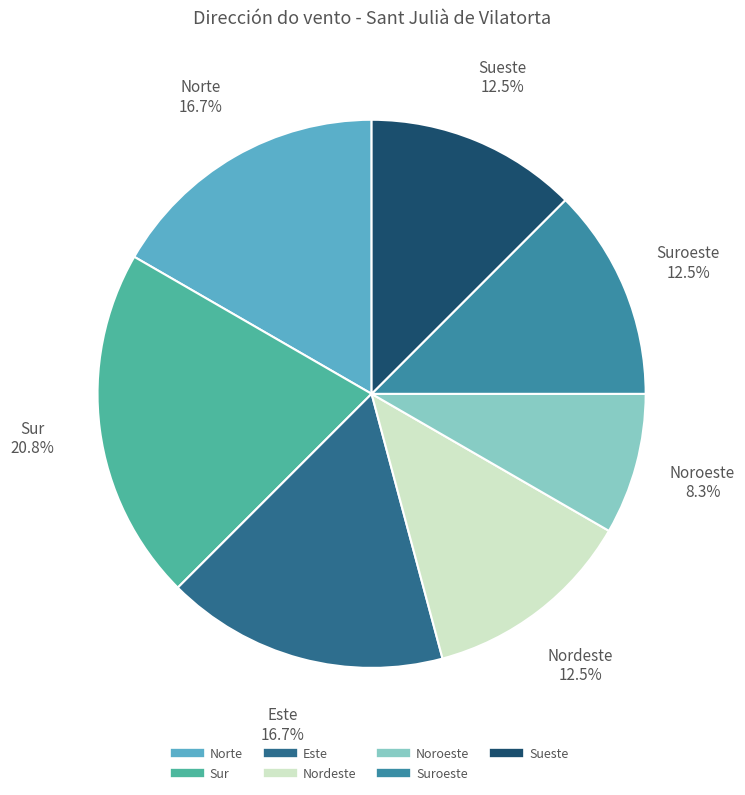

Is there any slice that represents more than half of the pie?

No